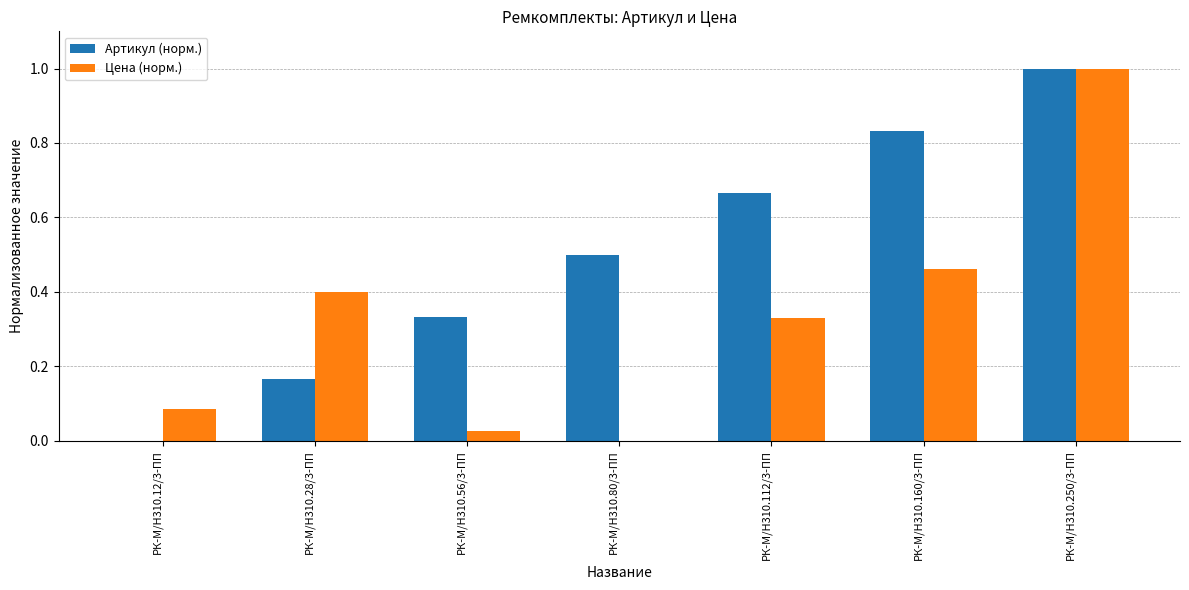

True or false: Артикул (норм.) has a value of 0.3 at РК-М/Н310.160/3-ПП.

False